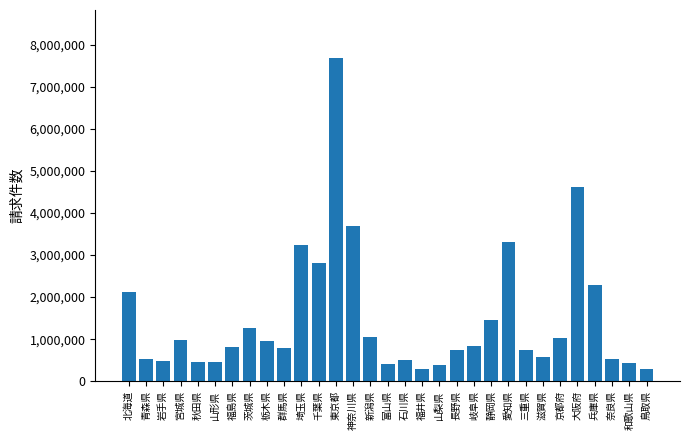

How many bars are there in total?

31